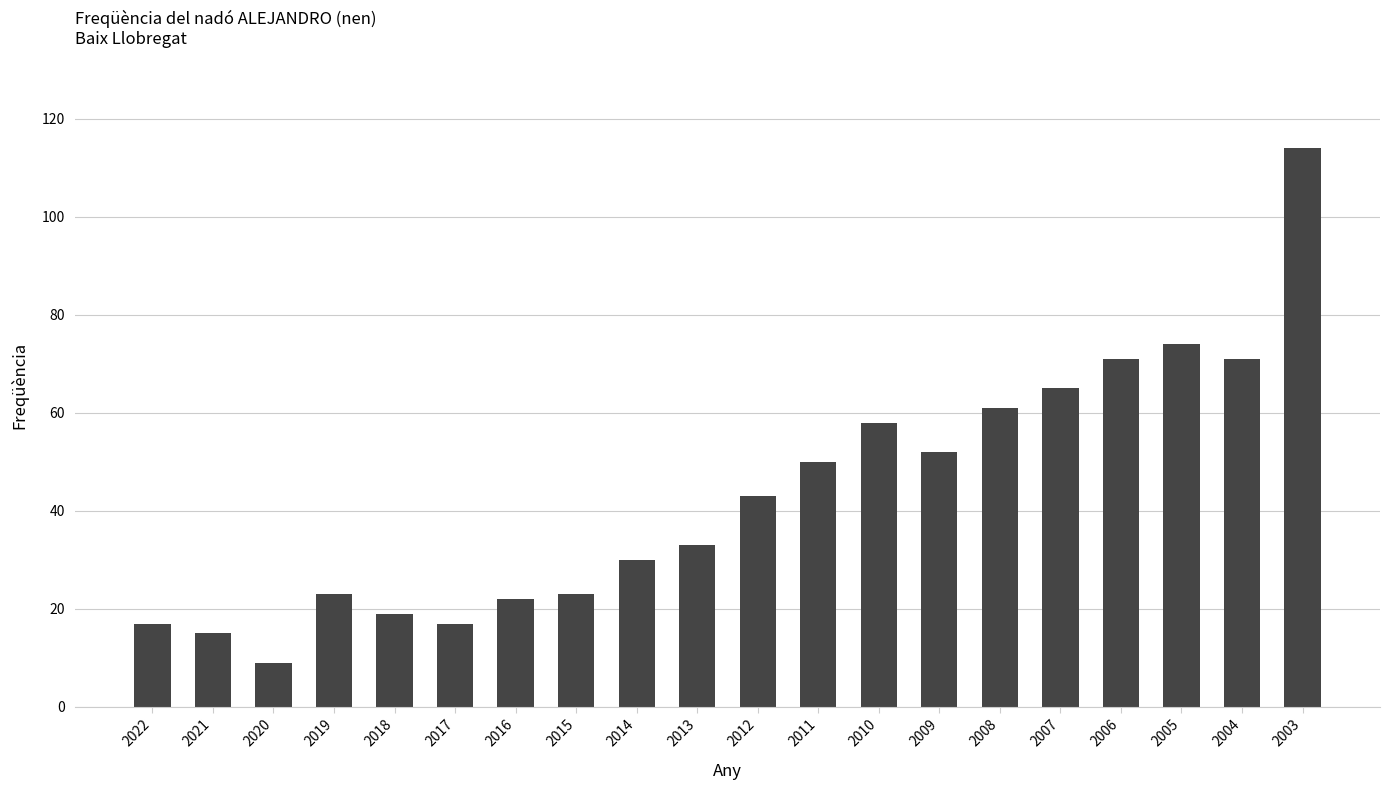

Reading left to right, what are all the values shown in this chart?

2022=17	2021=15	2020=9	2019=23	2018=19	2017=17	2016=22	2015=23	2014=30	2013=33	2012=43	2011=50	2010=58	2009=52	2008=61	2007=65	2006=71	2005=74	2004=71	2003=114